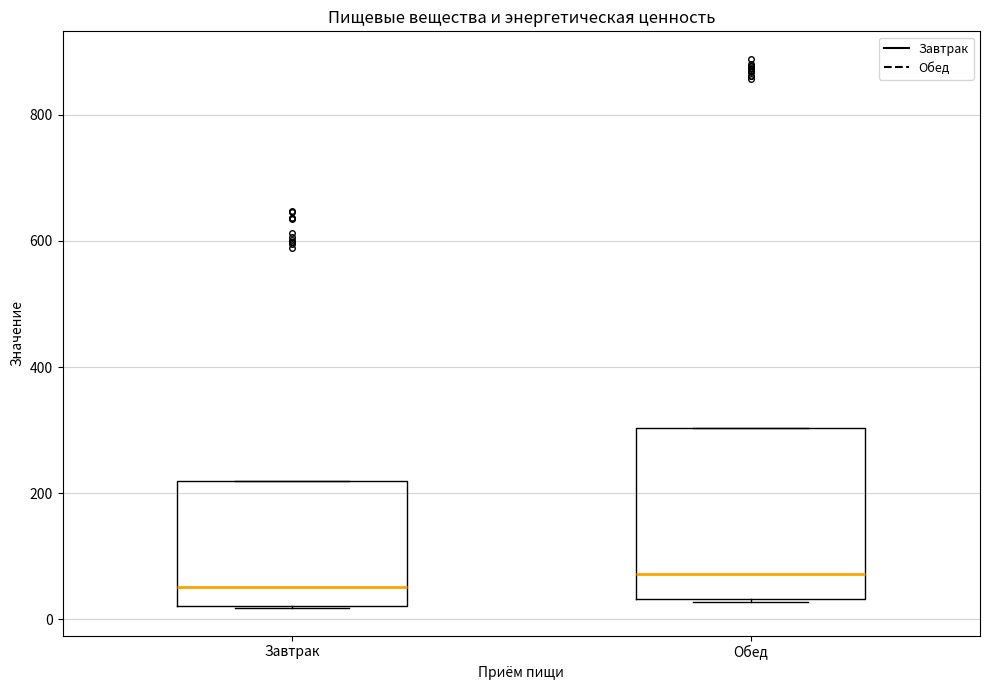

Reading left to right, read every box against the y-axis: the position of its median line, the range the box covers, and the ends of its whiskers. The values are not printed on the chart, so give them approximately, as read against the axis.

Завтрак: median 60, box 20 to 220, whiskers 20 to 220
Обед: median 80, box 40 to 300, whiskers 20 to 300